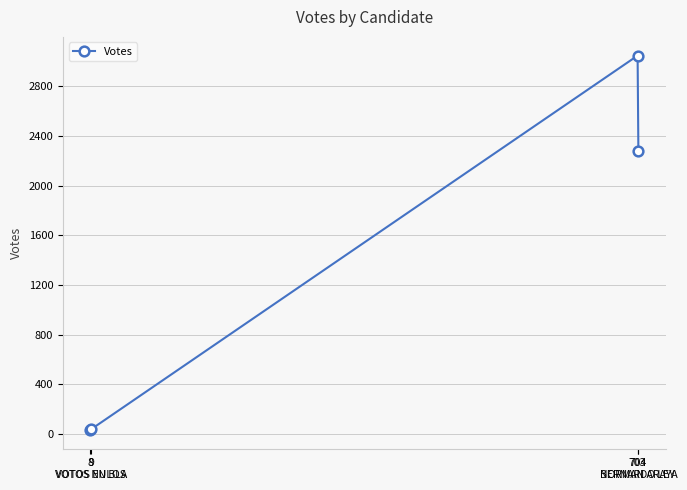

What is the difference between the second highest and minimum values?

2245